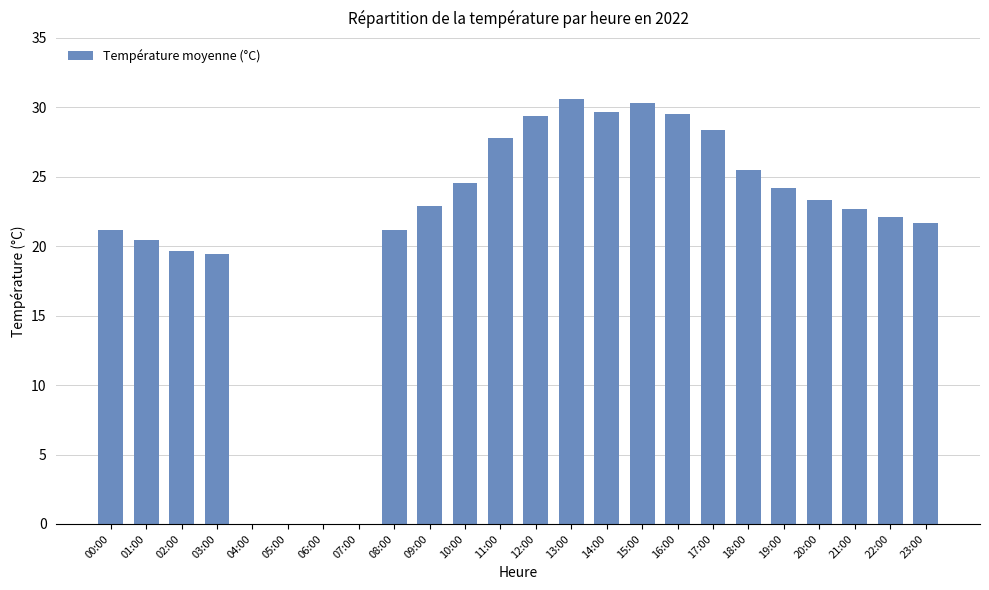

The value at 13:00 is 30.6. True or false?

True